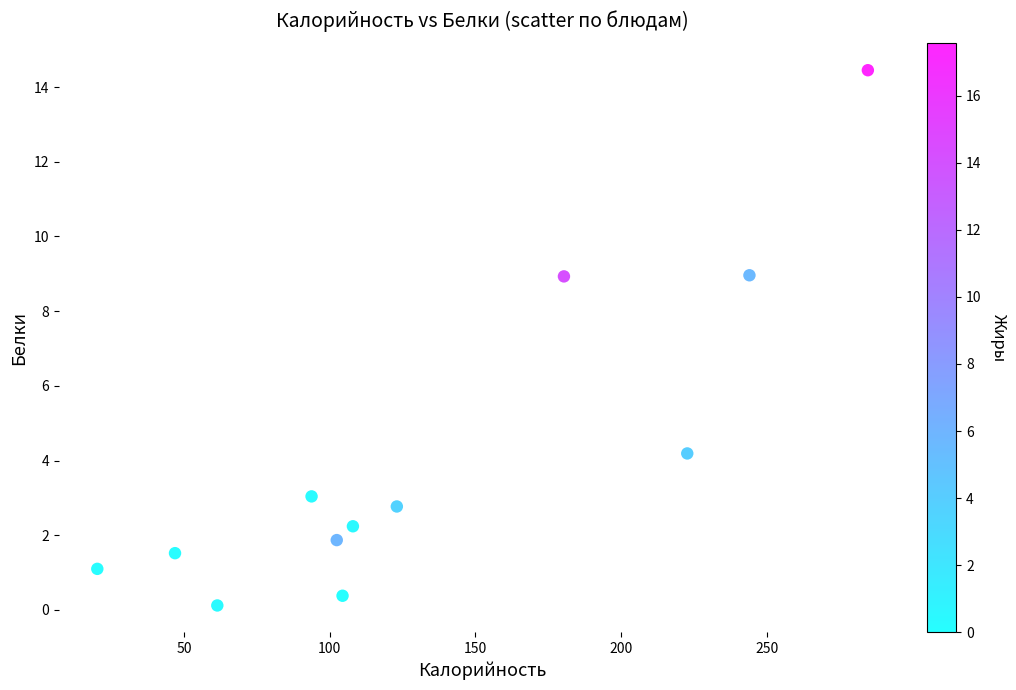

What is the average Y value?

4.1